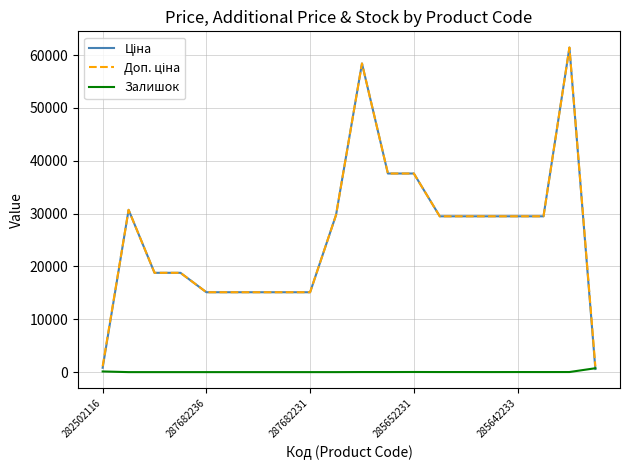

Does the chart have visible grid lines?

Yes